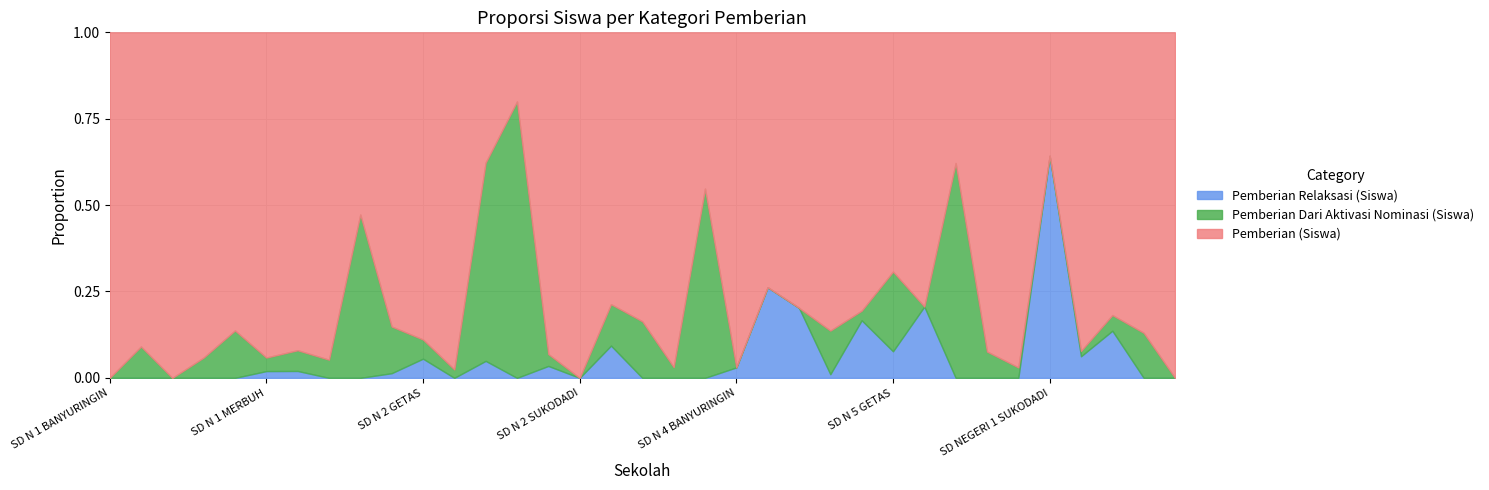

Rank the series by their average value, from highest to lowest.

Pemberian (Siswa), Pemberian Dari Aktivasi Nominasi (Siswa), Pemberian Relaksasi (Siswa)